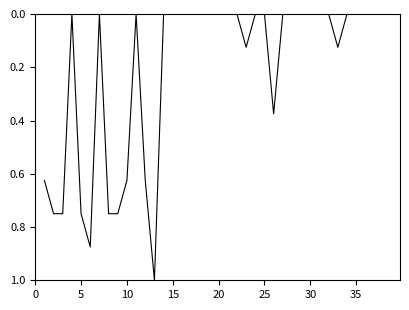

Count the values in the range 0 to 1.

39